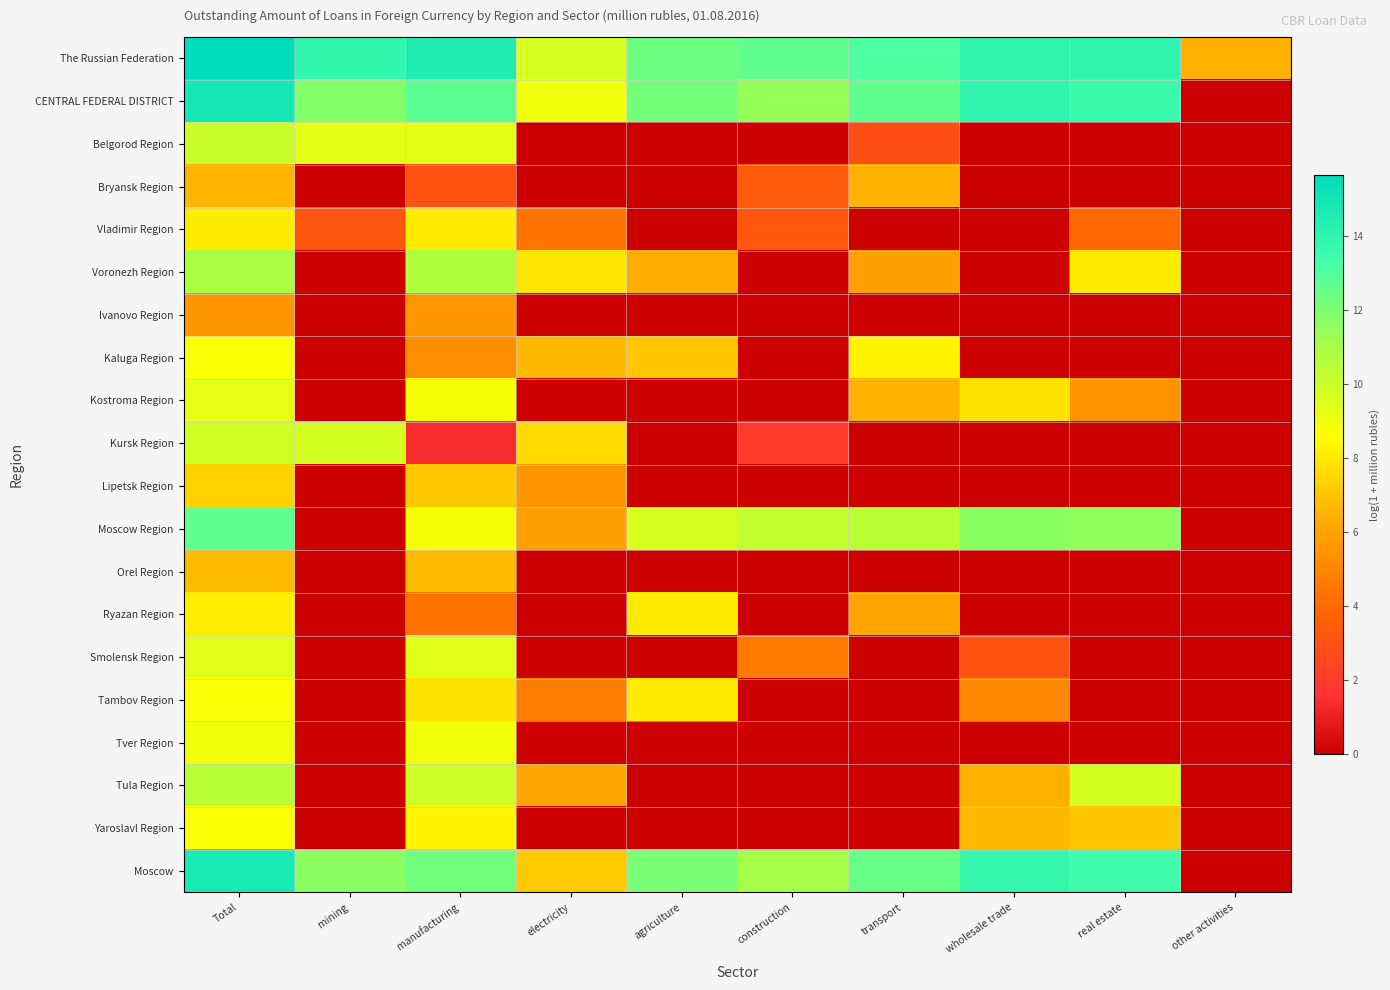

Which series has the largest total across all categories?

The Russian Federation